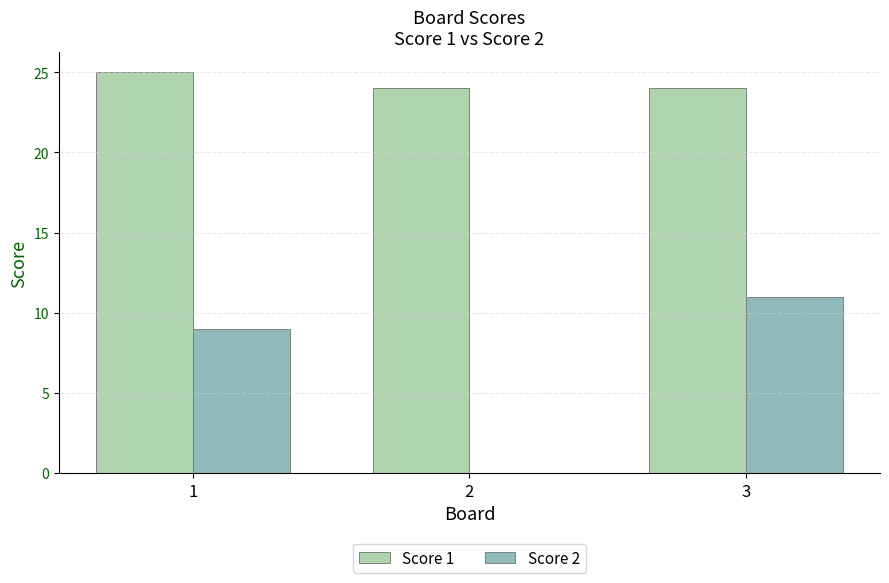

What is the maximum value shown in the chart?

25